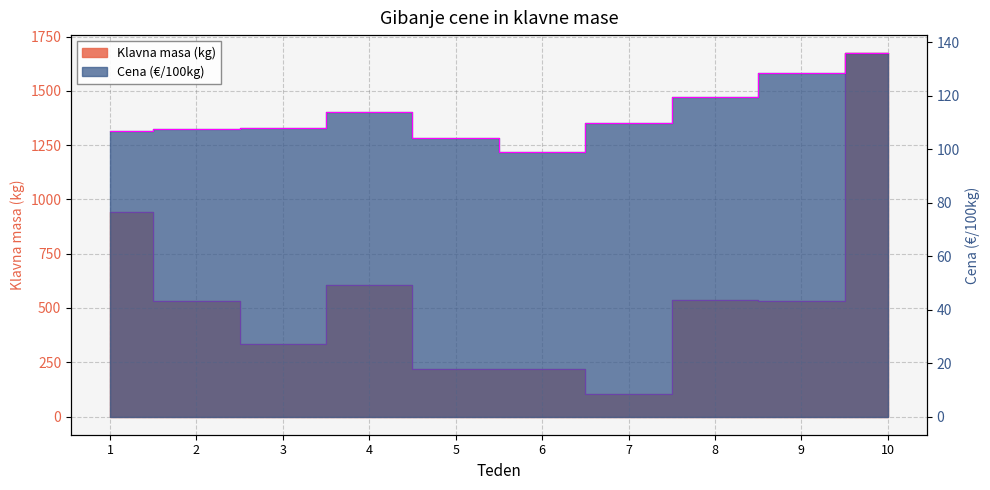

True or false: Klavna masa (kg) has a value of 91.5 at 6.

False